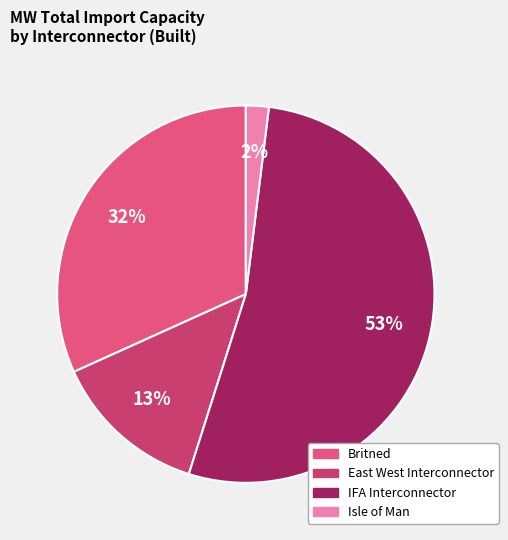

What is the smallest slice in the pie chart?

Isle of Man Interconnector